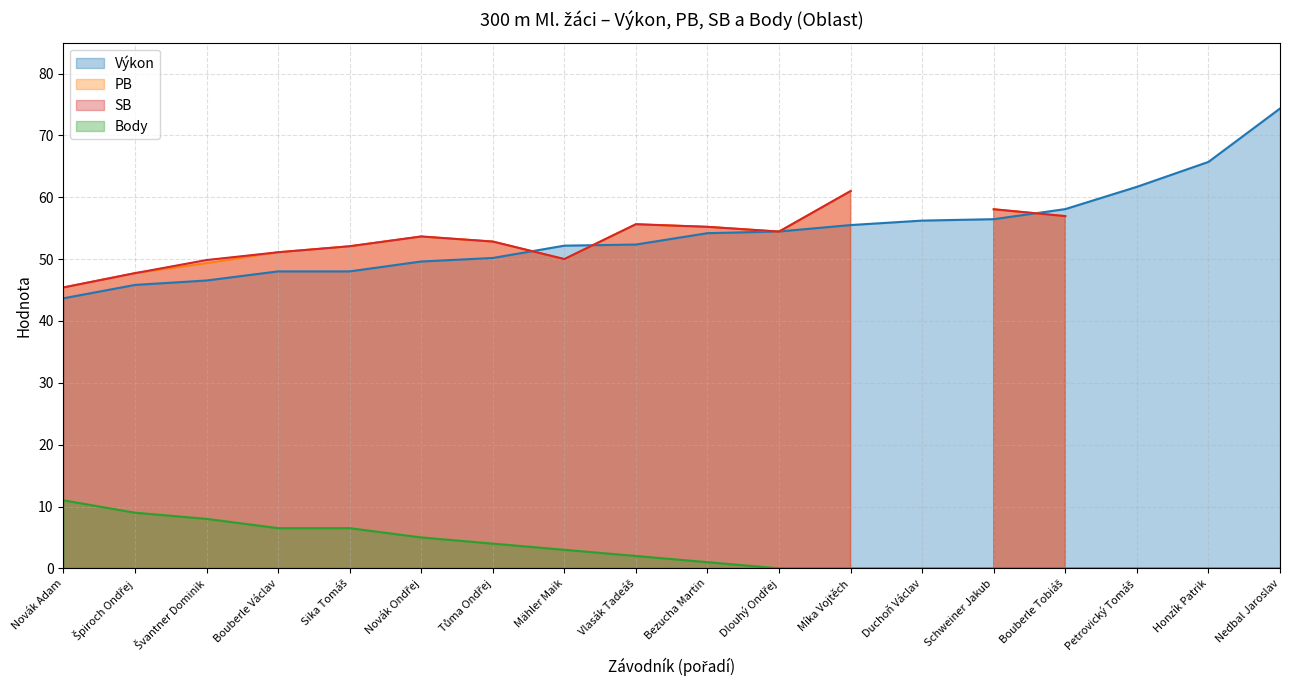

What is the sum of all Výkon values?

973.0